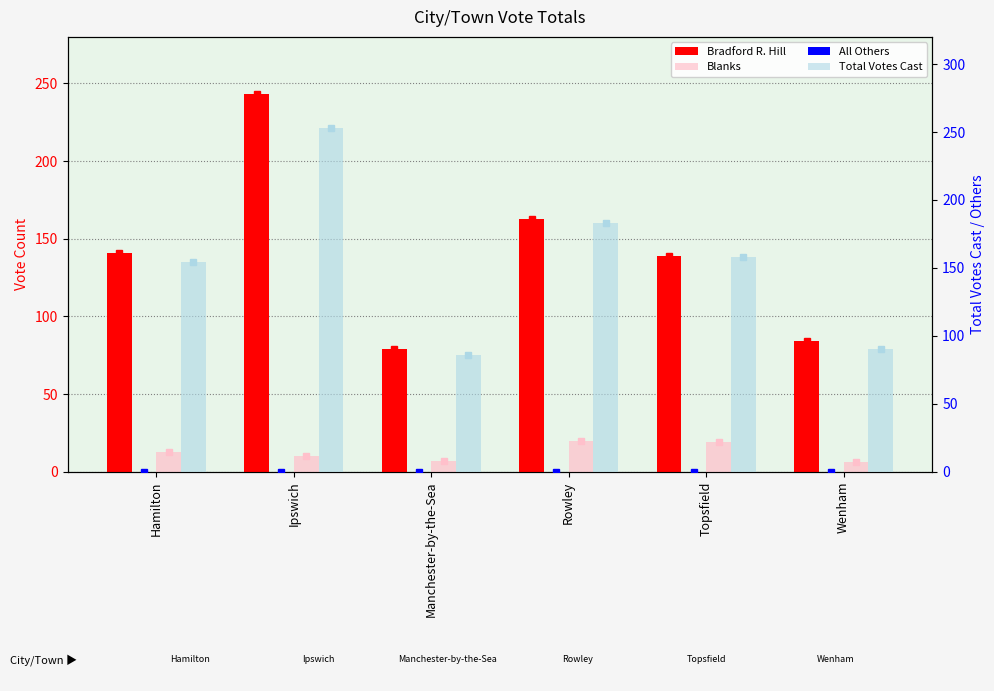

Which has a higher value, Rowley or Ipswich?

Ipswich